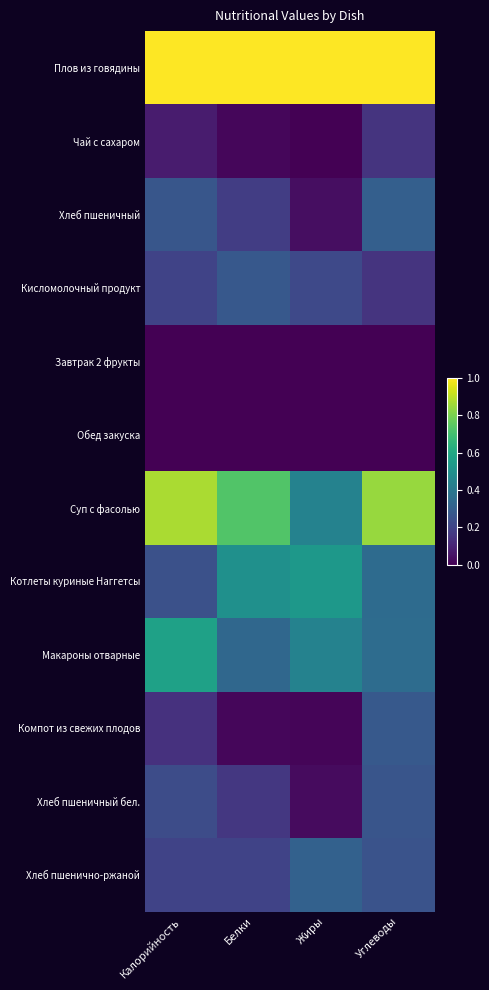

Which series has the largest total across all categories?

Плов из говядины